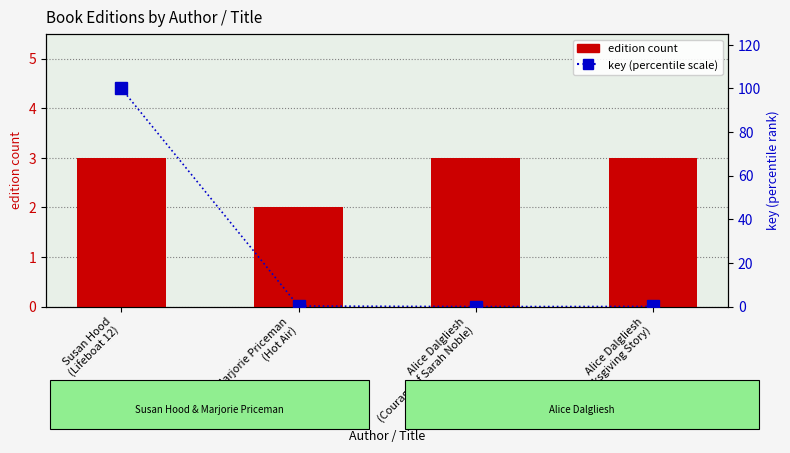

At which category is the sum across all series the highest?

Susan Hood
(Lifeboat 12)